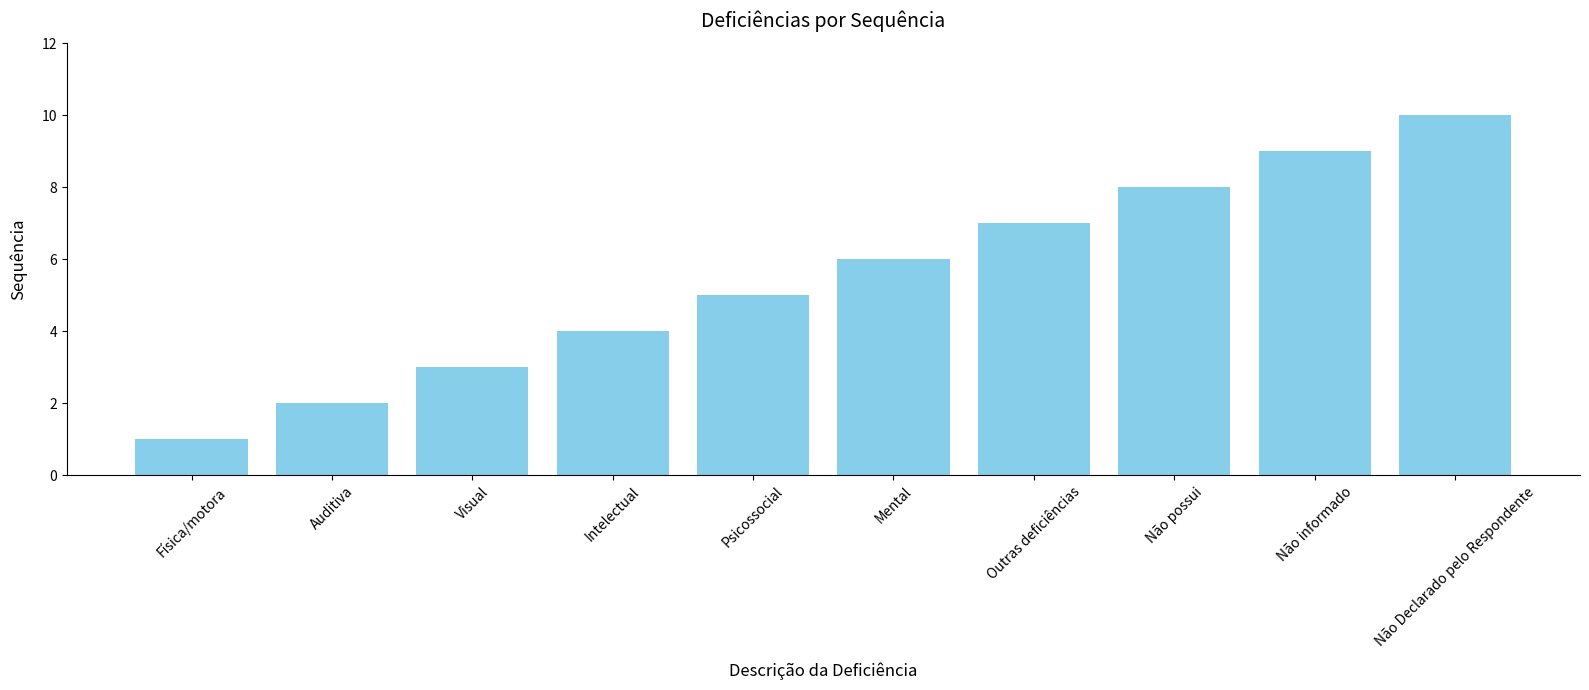

Approximately how many times larger is the value at Visual compared to Não Declarado pelo Respondente?

0.3